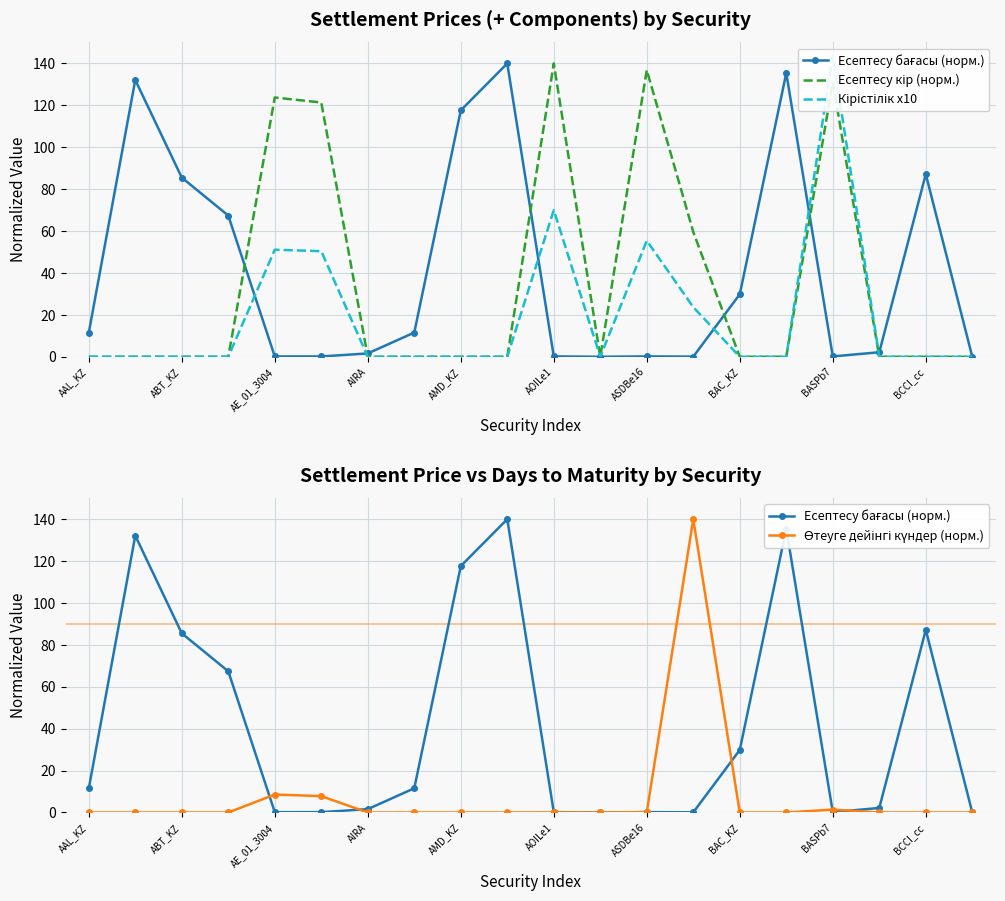

What is the difference between the maximum and second lowest values in the Есептесу кір (норм.) series?

140.0